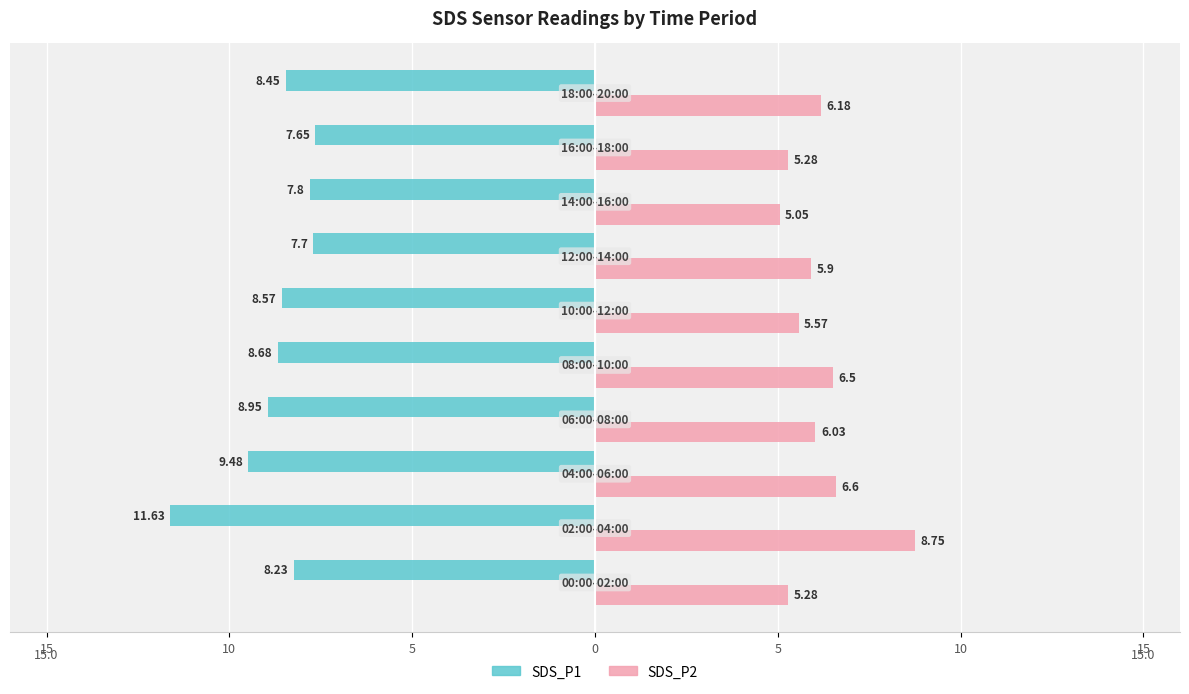

What are all the series names shown in the legend?

SDS_P1, SDS_P2